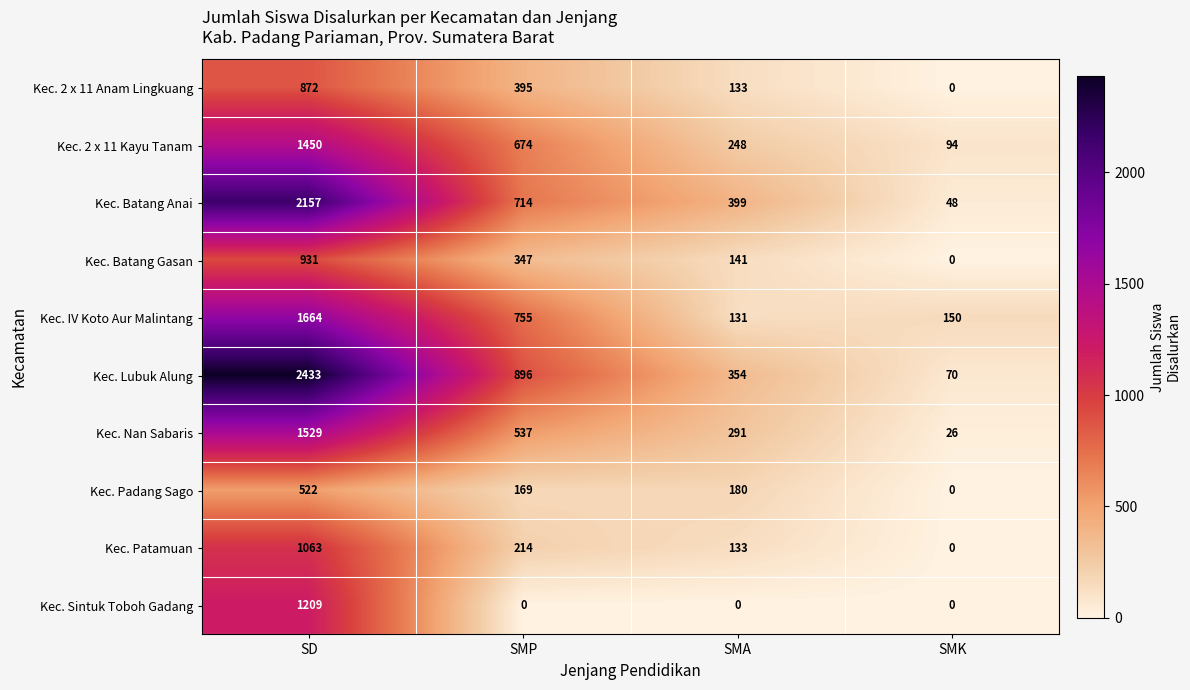

Which label corresponds to the largest value in the chart?

SD